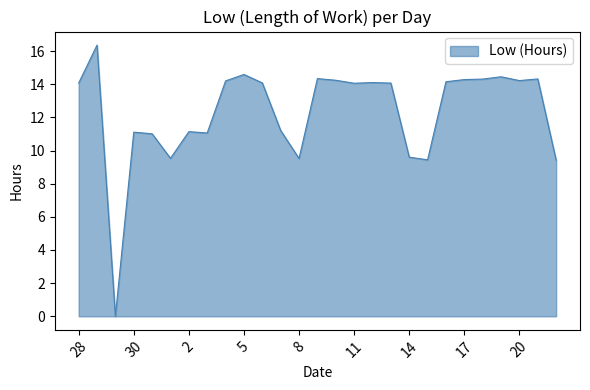

At which label is the value closest to 8?

22